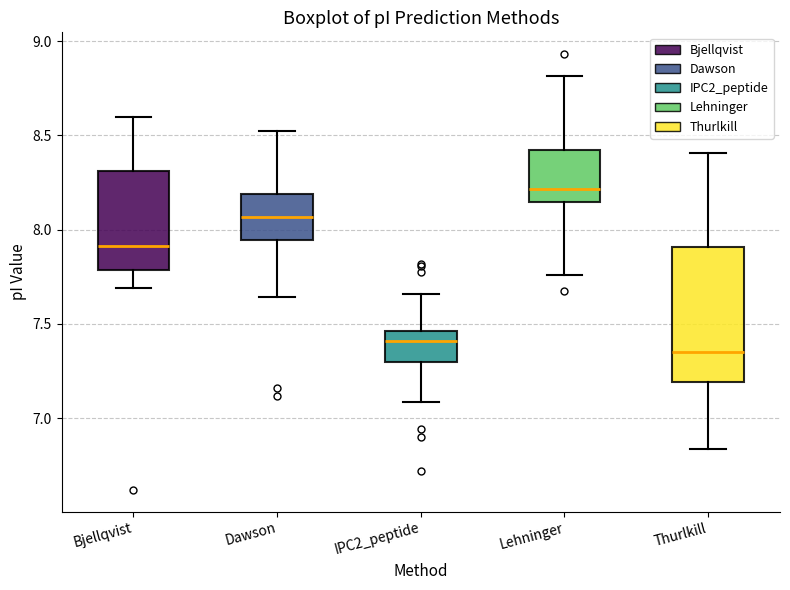

Which box's median line is the highest?

Lehninger